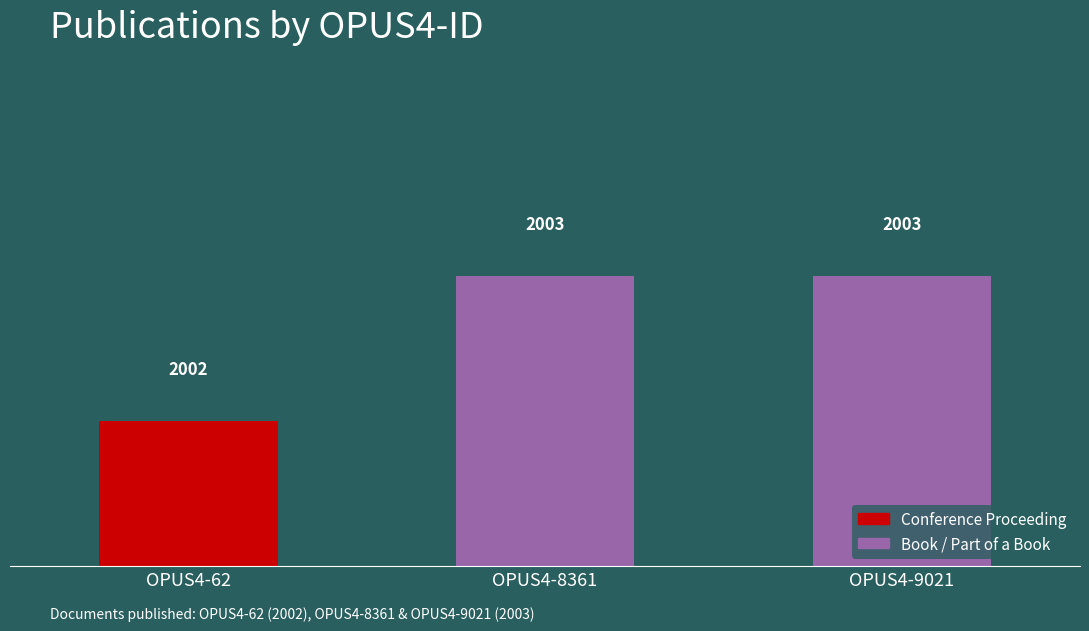

How many bars are there in total?

3